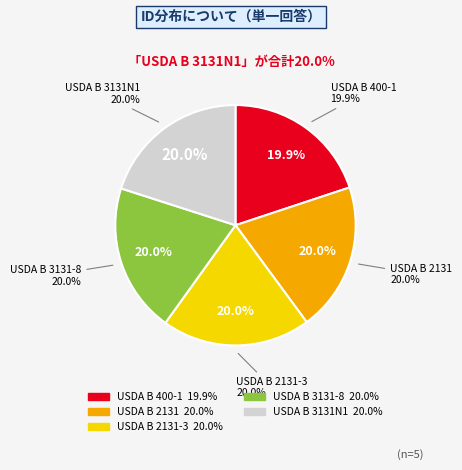

Rank the categories by value from lowest to highest.

USDA B 400-1, USDA B 2131, USDA B 2131-3, USDA B 3131-8, USDA B 3131N1